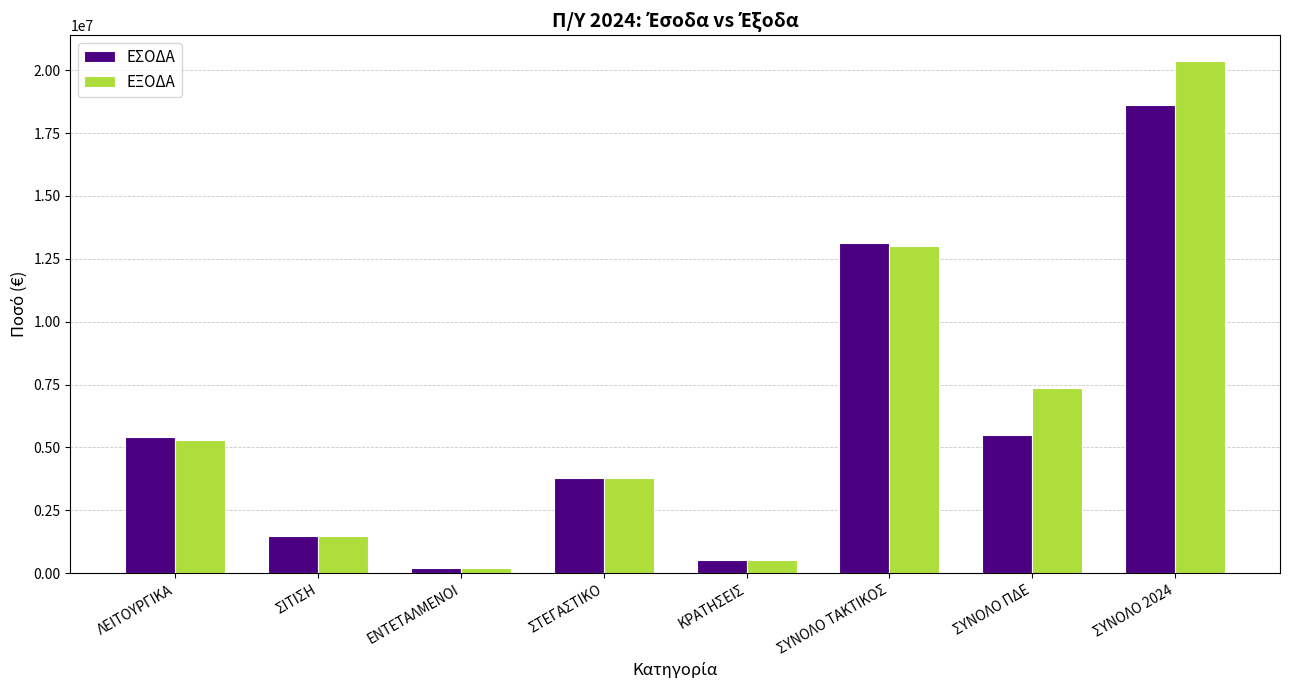

At which label does ΕΣΟΔΑ first exceed 5406194?

ΛΕΙΤΟΥΡΓΙΚΑ